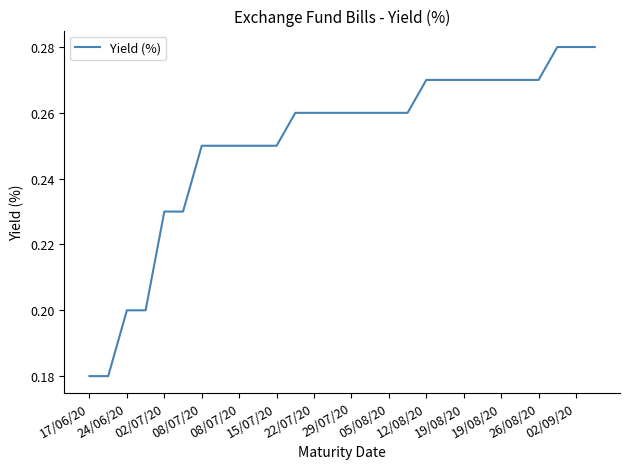

Does the chart display data point markers on the line(s)?

No